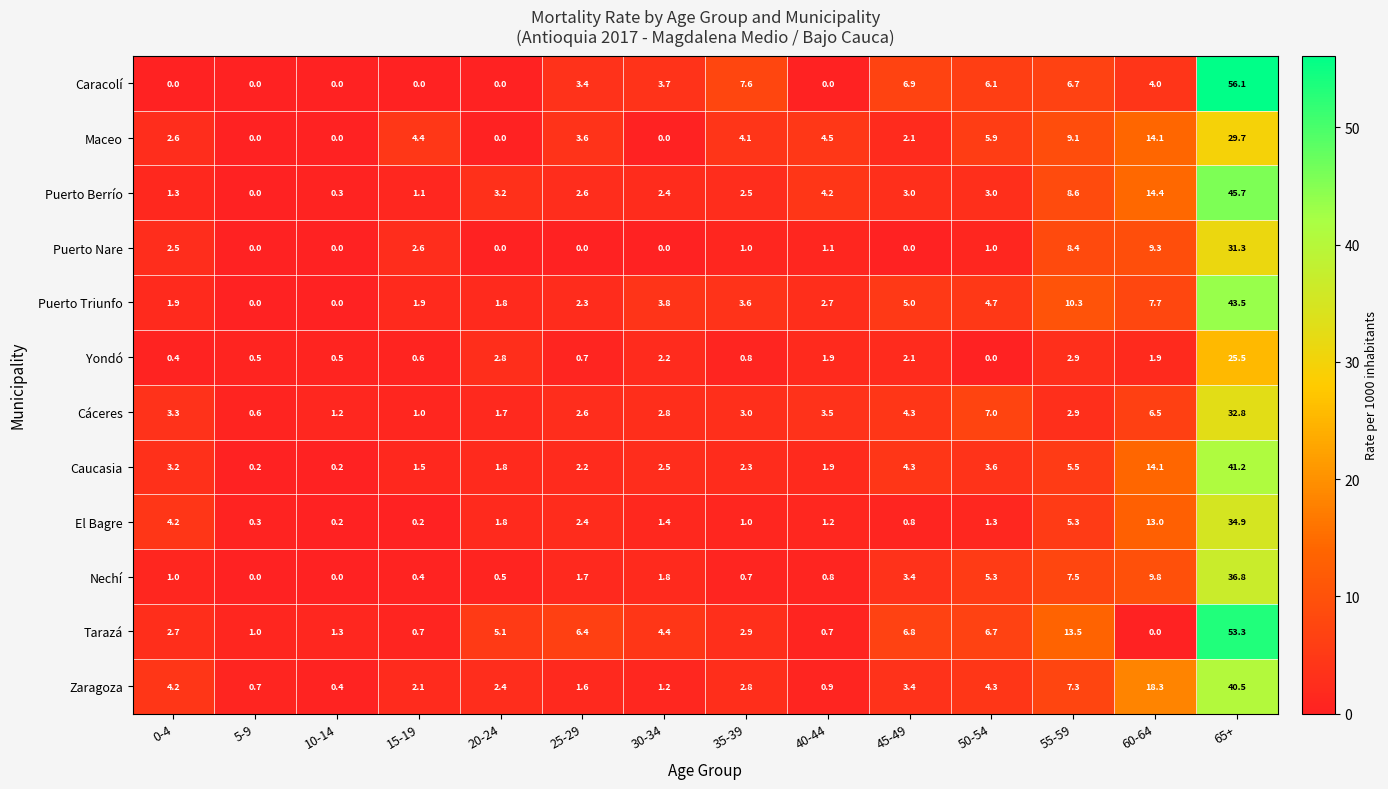

Rank the series by their maximum value, from highest to lowest.

Caracolí, Tarazá, Puerto Berrío, Puerto Triunfo, Caucasia, Zaragoza, Nechí, El Bagre, Cáceres, Puerto Nare, Maceo, Yondó